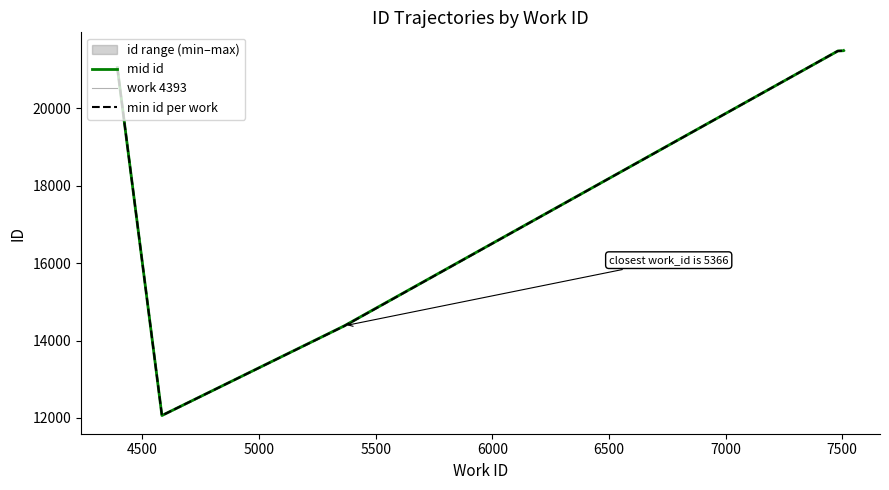

What is the highest value of the mid_id series?

21495